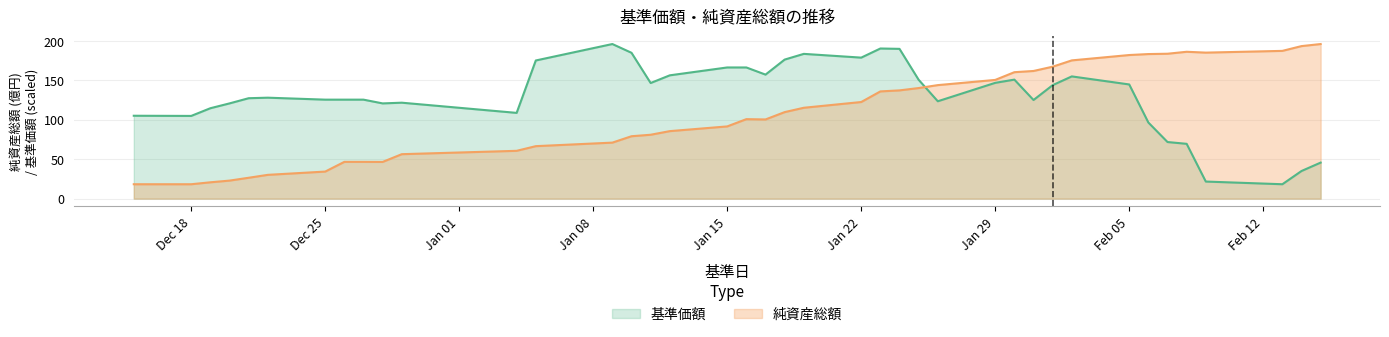

At which label does 純資産総額 reach its minimum?

2017/12/15